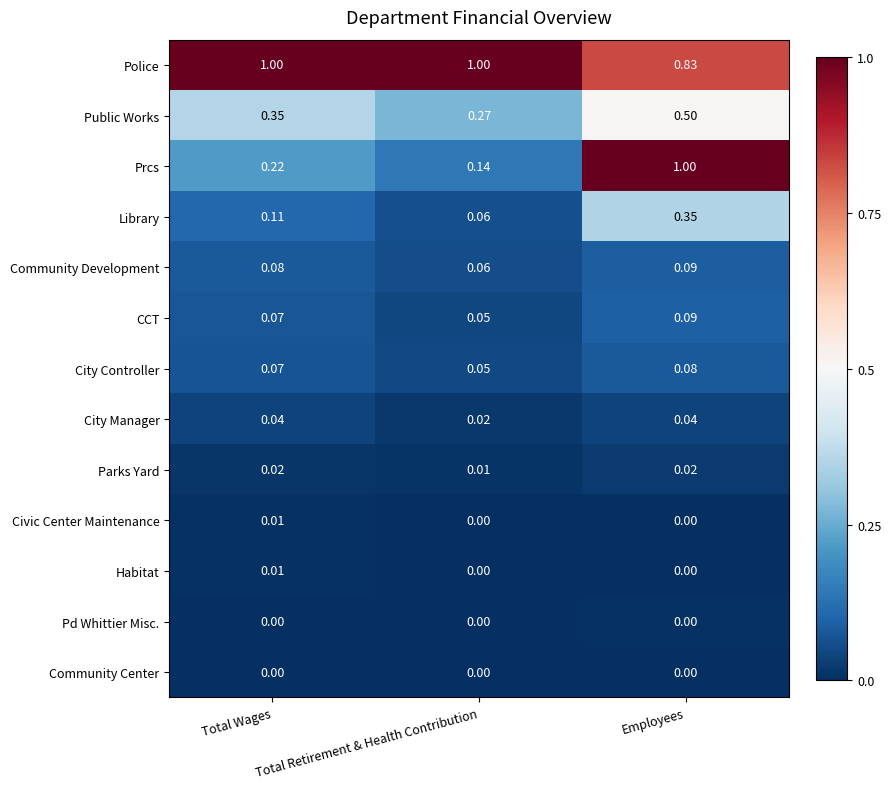

Which series has the largest total across all categories?

Police